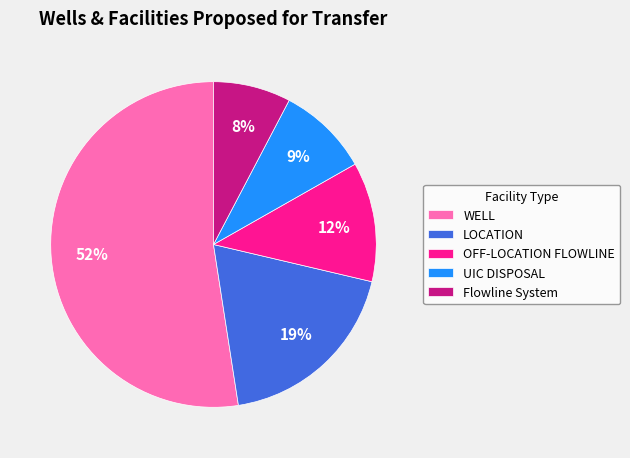

Is there a majority slice in this chart?

Yes